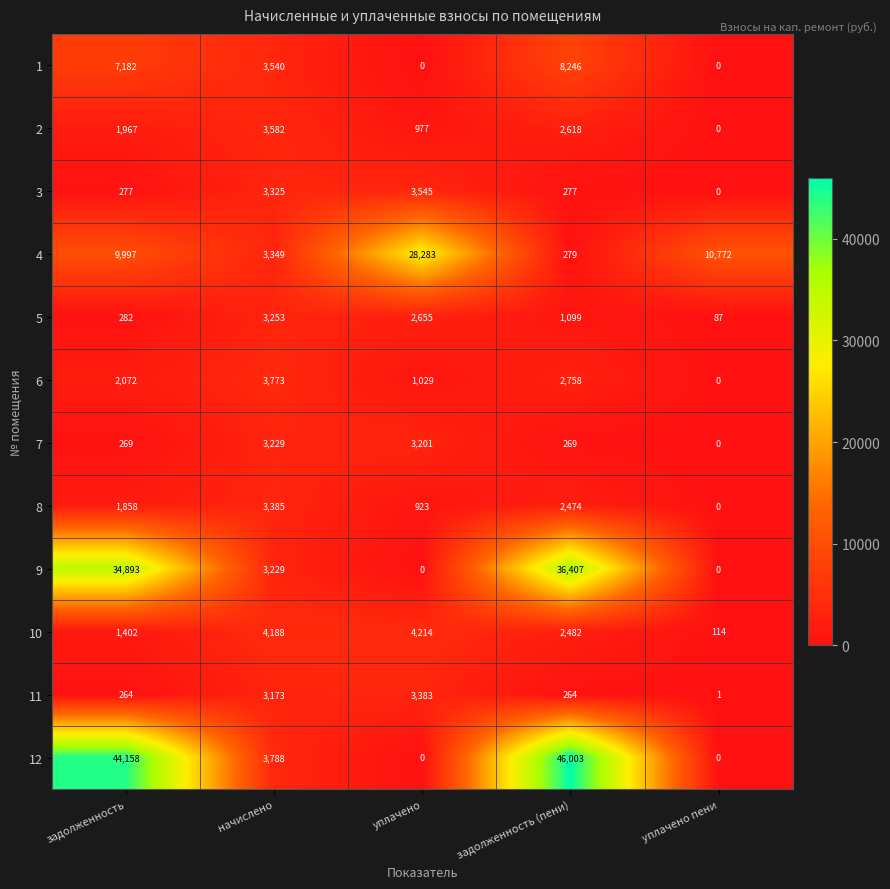

What is the difference between the highest and lowest values at уплачено?

28283